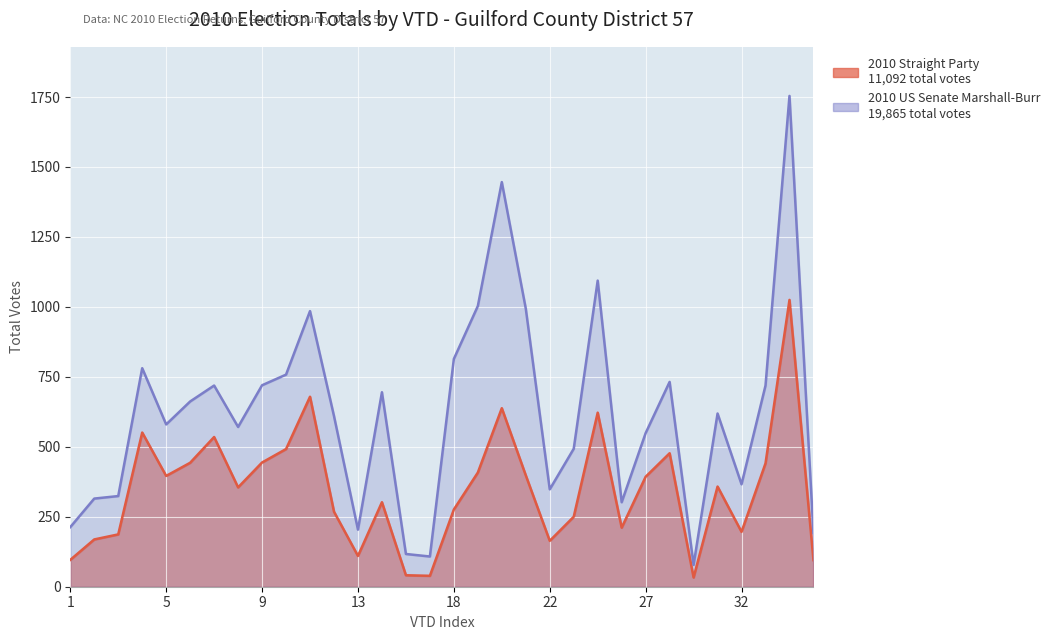

Where is the first local minimum for Total US Senate?

5